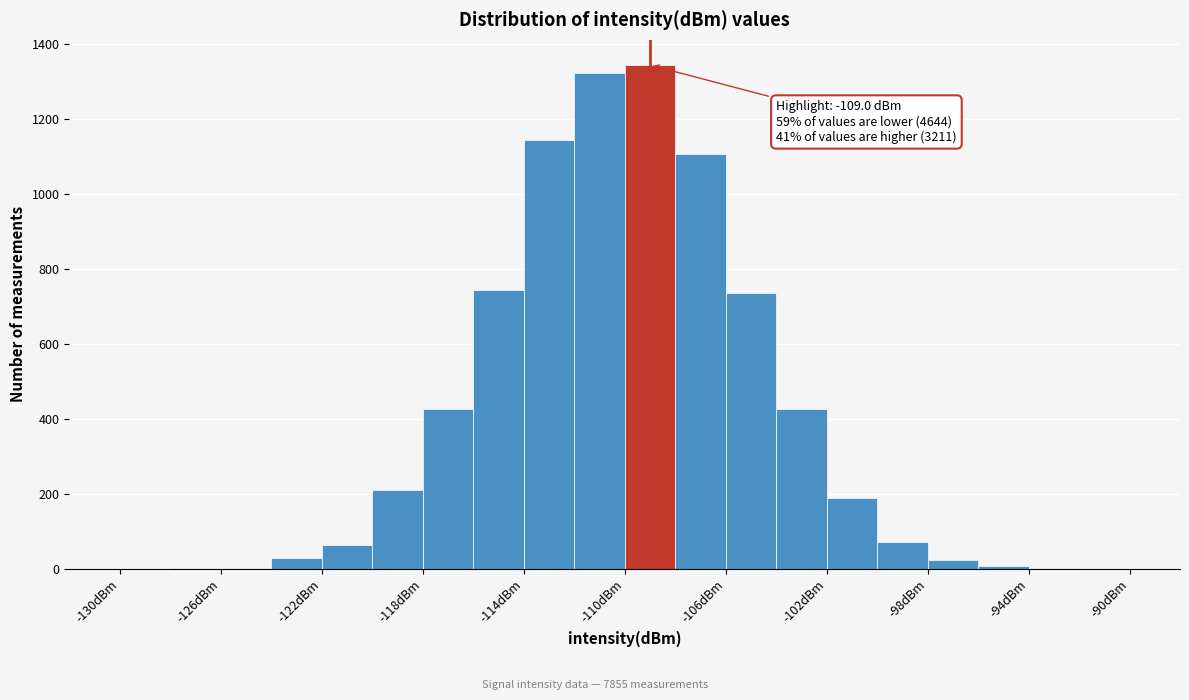

Which range on the x-axis has the tallest bar?

-110 to -108